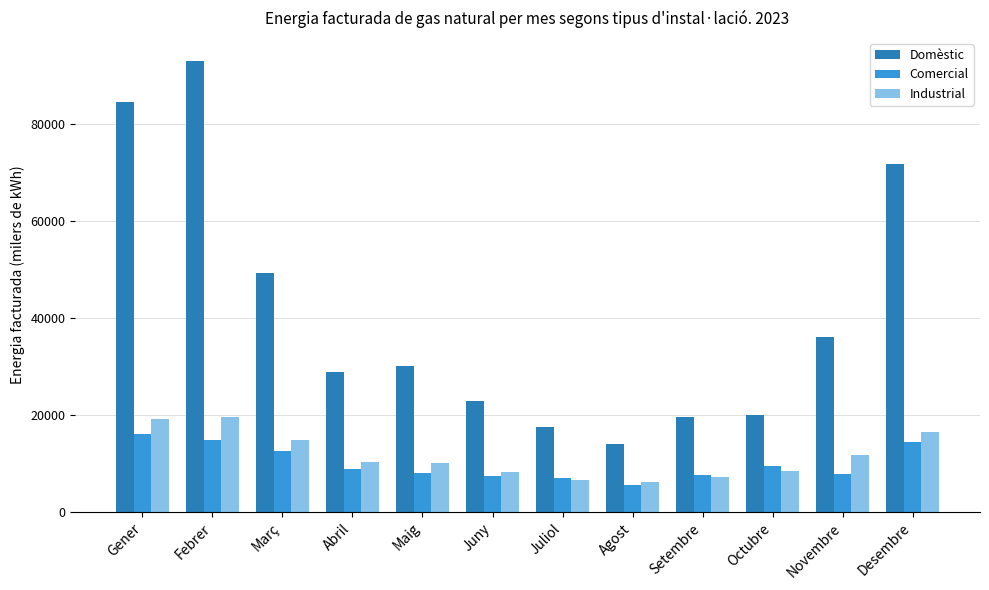

At which label does Domèstic reach its peak?

Febrer